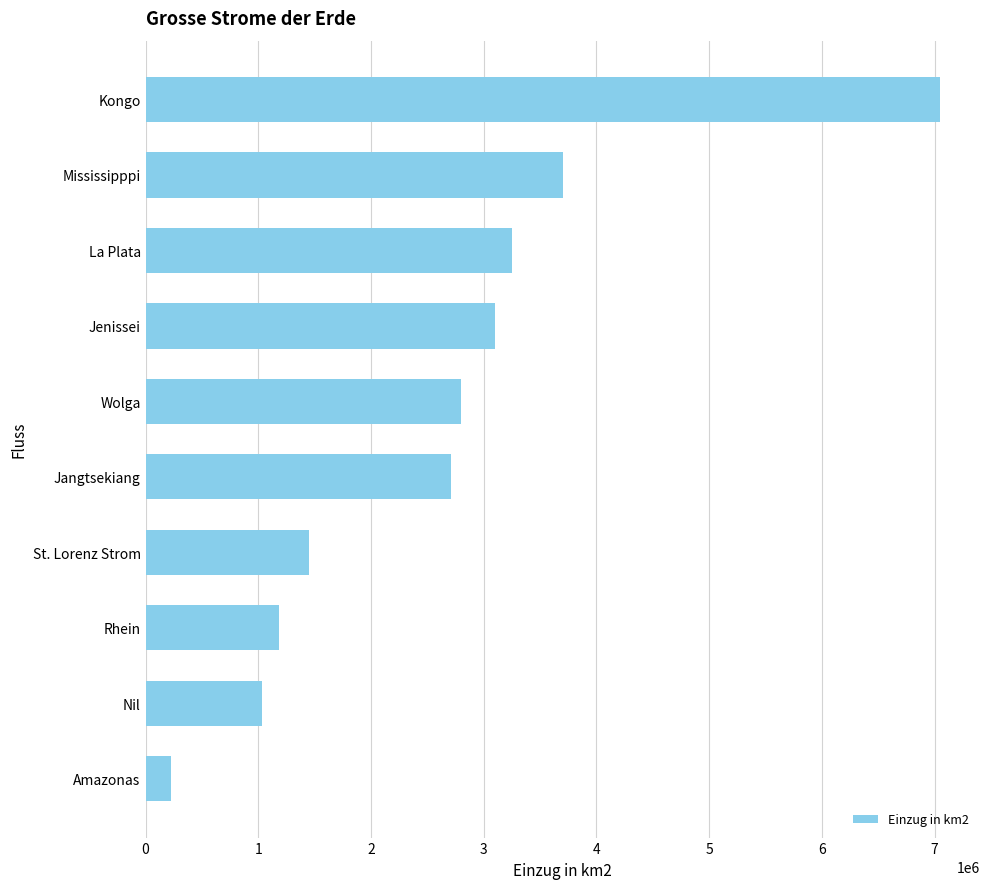

List the labels in order of value, largest first.

Kongo, Mississipppi, La Plata, Jenissei, Wolga, Jangtsekiang, St. Lorenz Strom, Rhein, Nil, Amazonas